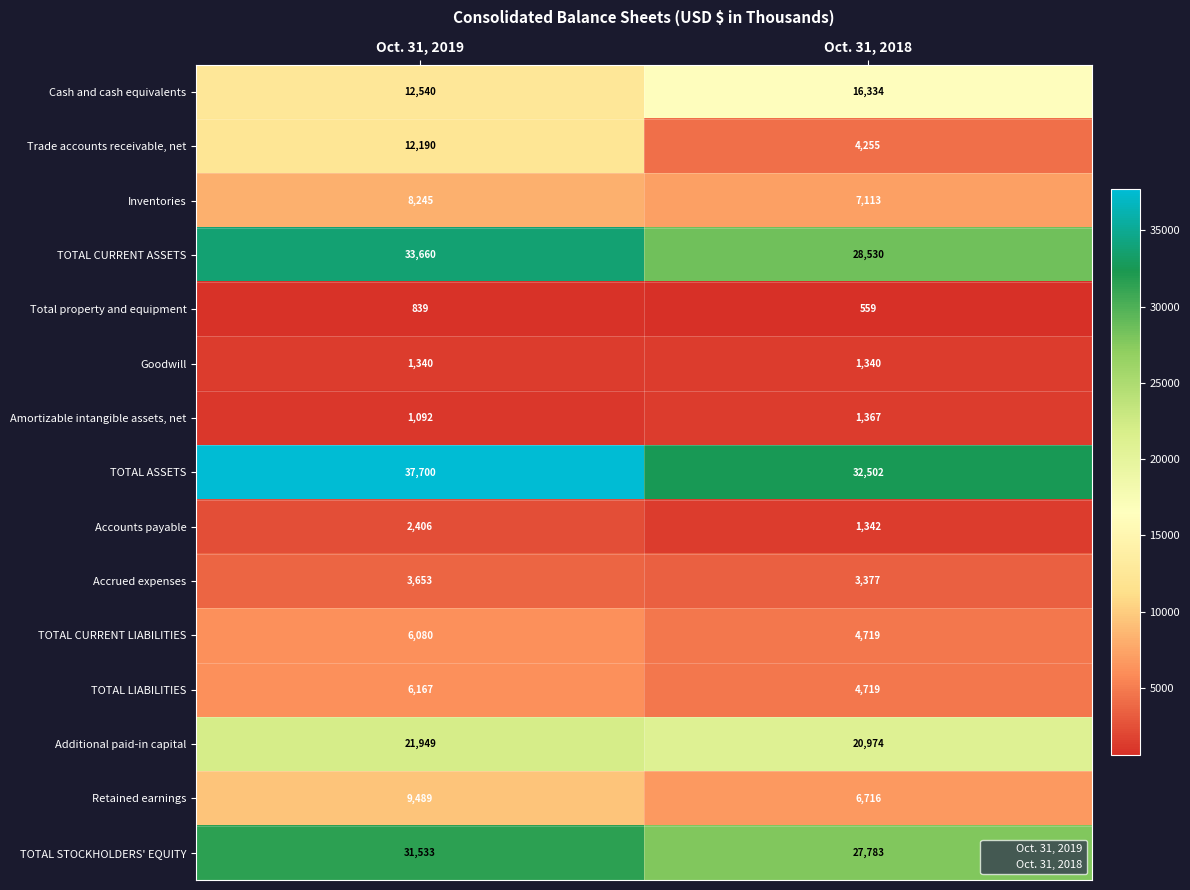

Is the value of Additional paid-in capital at Oct. 31, 2018 greater than the value of Accounts payable at Oct. 31, 2018?

Yes